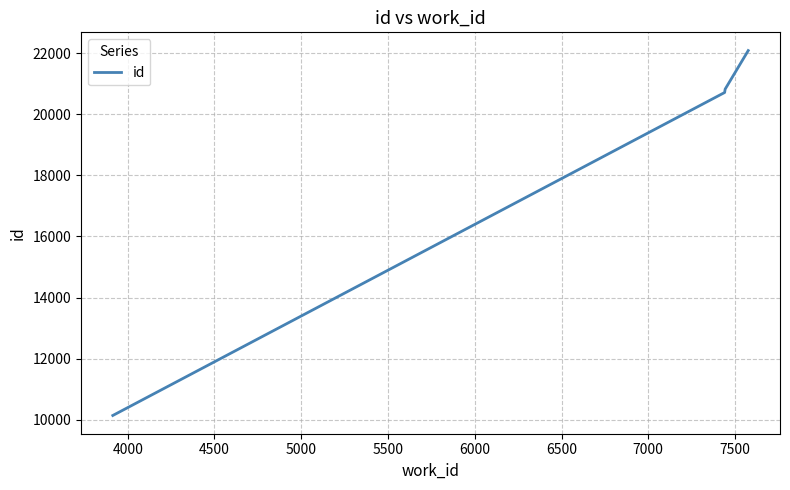

True or false: the data has more than 2 interior local peaks.

False